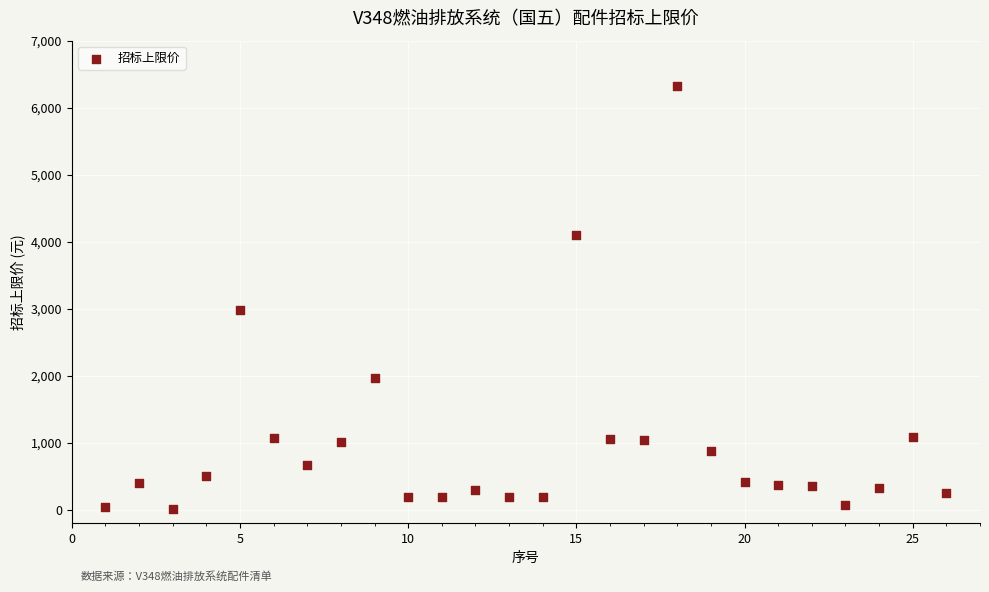

What Y value in the scatter plot is closest to 3166?

2985.7